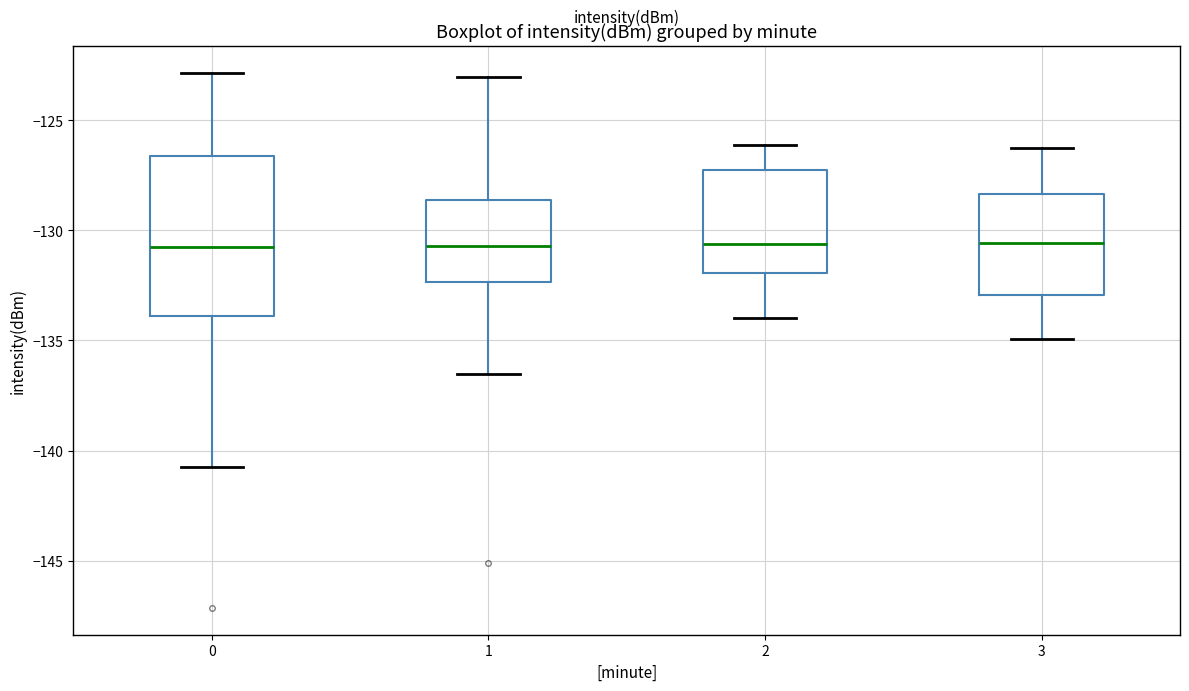

Reading left to right, transcribe this box plot: for each box, give where its median line is, the range the box spans, and where its two whiskers end, as read against the y-axis. The values are not printed on the chart, so give them approximately, as read against the axis.

0: median -130.5, box -134.0 to -126.5, whiskers -140.5 to -123.0
1: median -130.5, box -132.5 to -128.5, whiskers -136.5 to -123.0
2: median -130.5, box -132.0 to -127.5, whiskers -134.0 to -126.0
3: median -130.5, box -133.0 to -128.5, whiskers -135.0 to -126.5